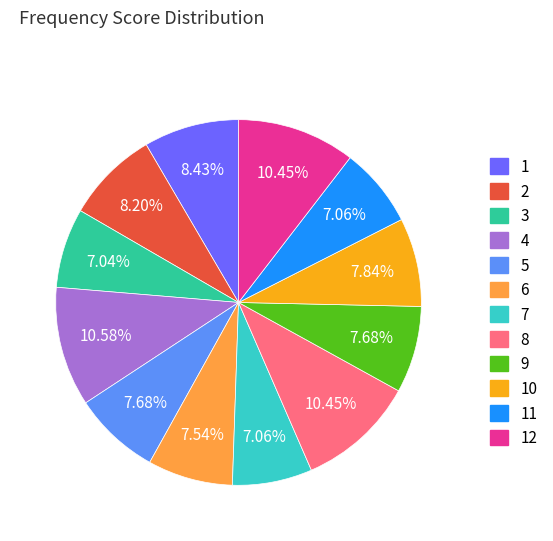

What is the total percentage of 3 and 5?

14.7%